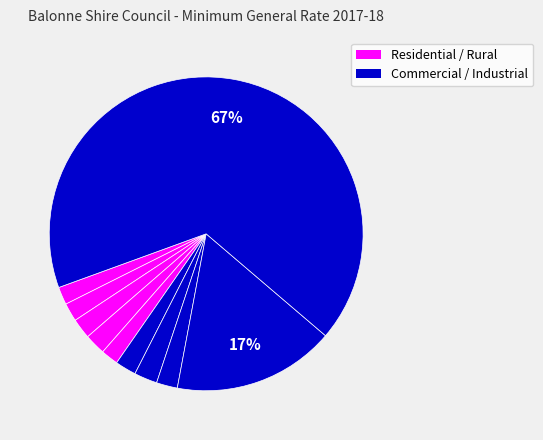

How many slices are in this pie chart?

10